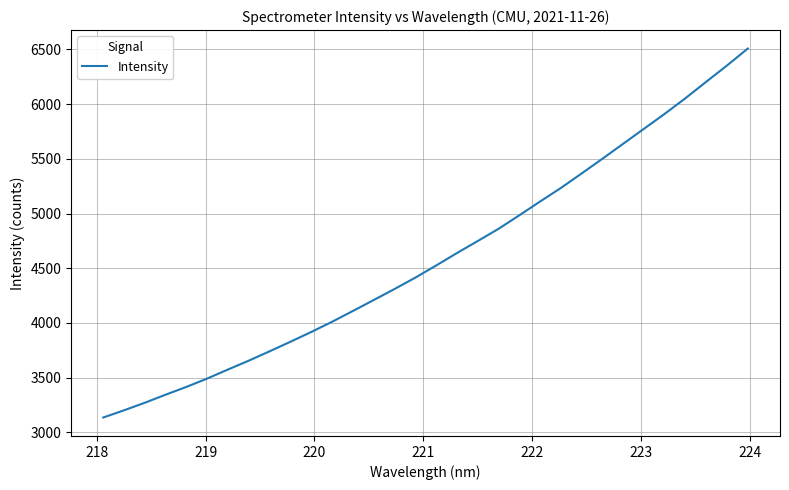

What is the minimum value shown in the chart?

3135.6